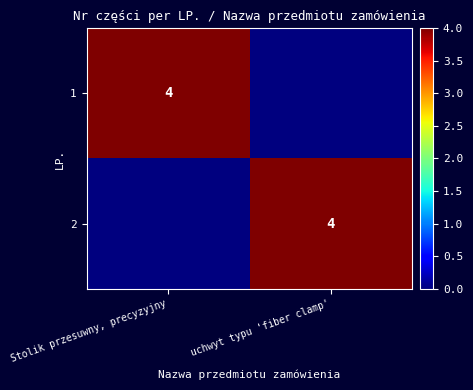

Is it true that 1 equals 4 at Stolik przesuwny, precyzyjny?

True